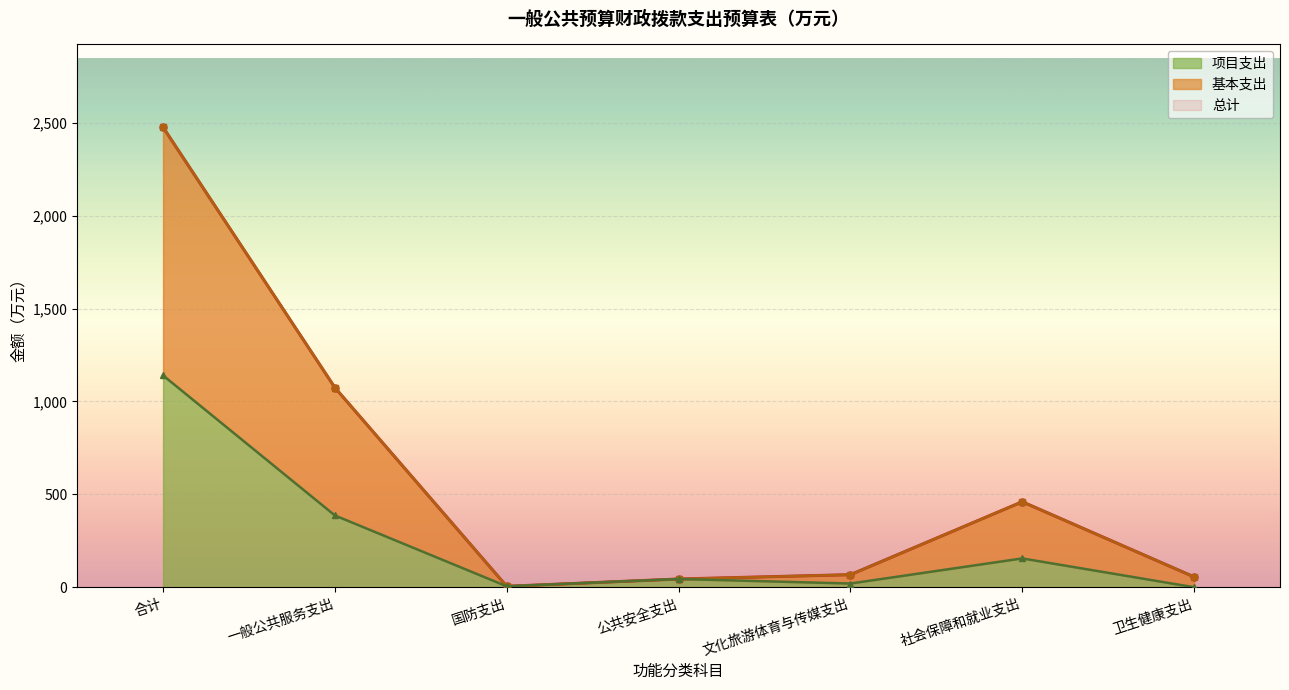

True or false: 基本支出 and 总计 cross at least once.

False